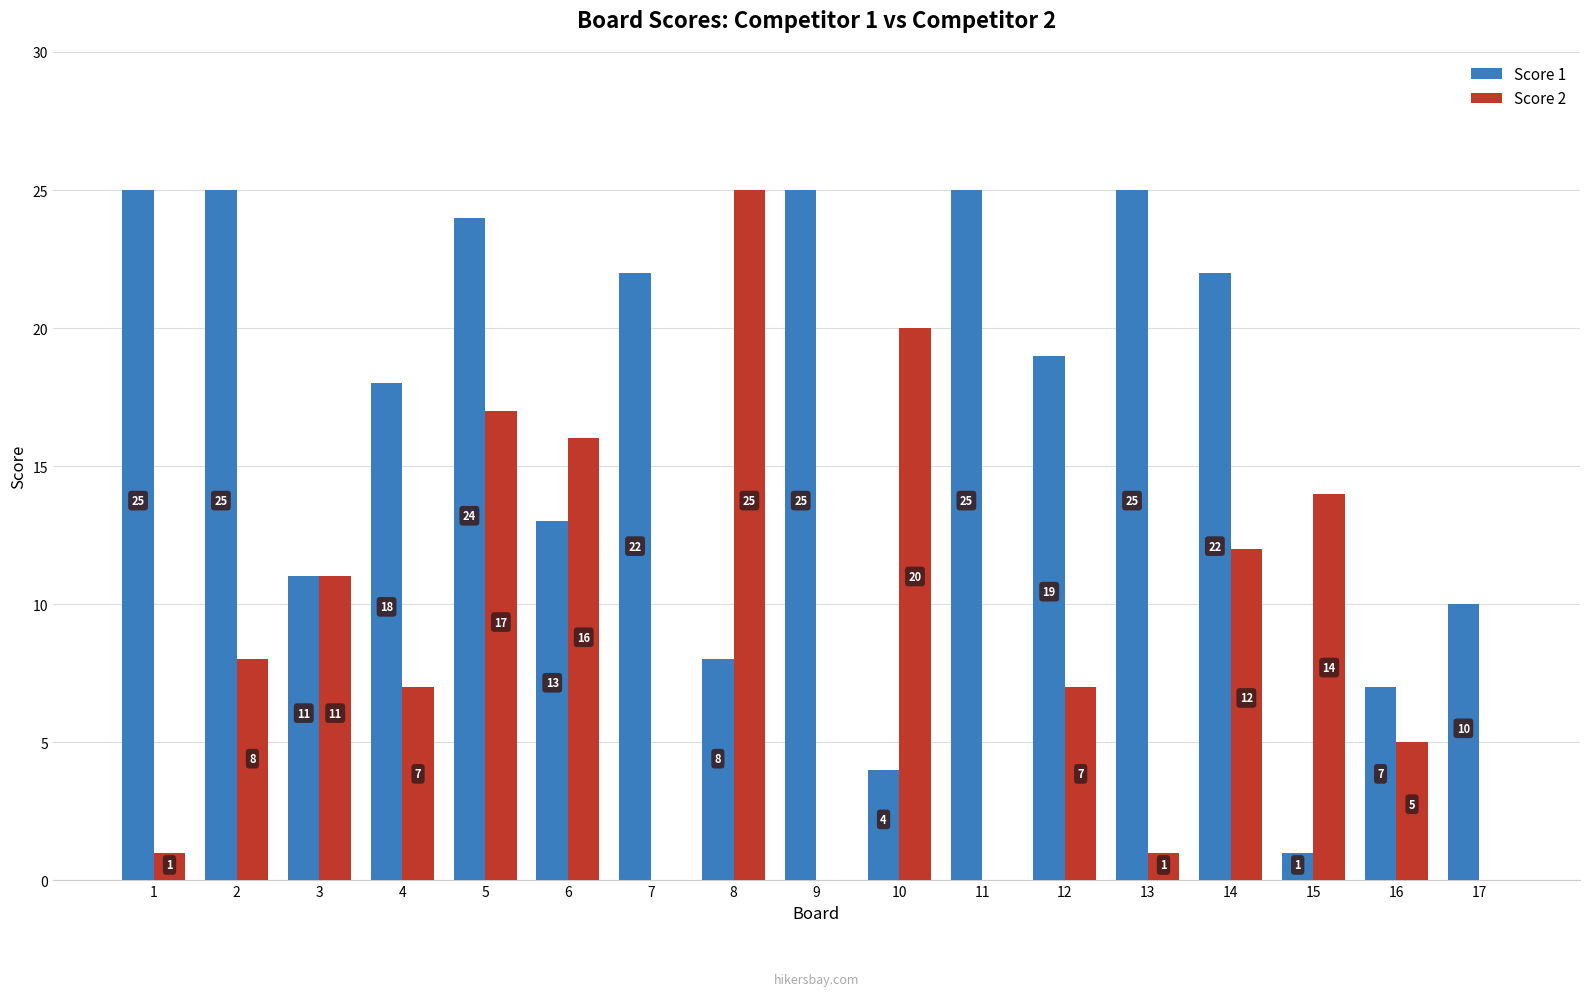

The value of Score 1 at 6 is 8. True or false?

False